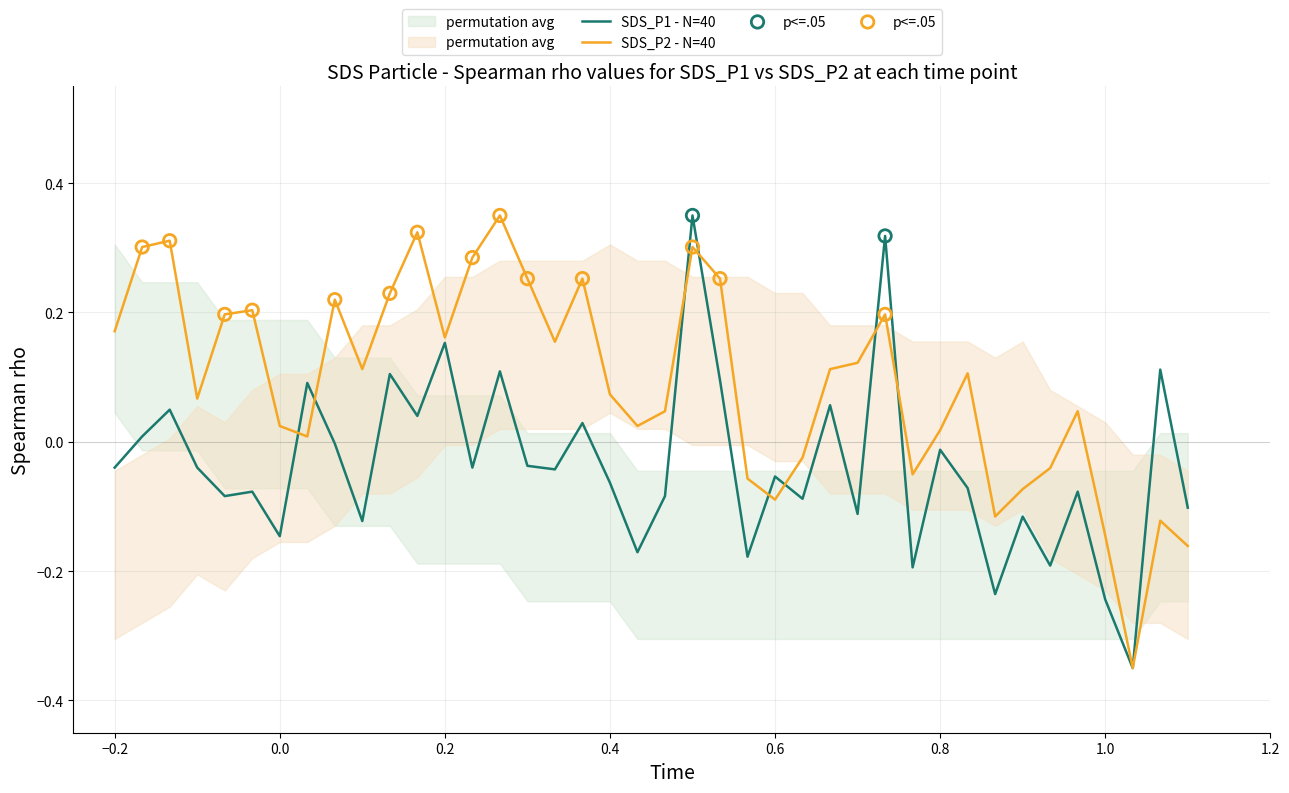

At how many categories does at least one series exceed 0?

30